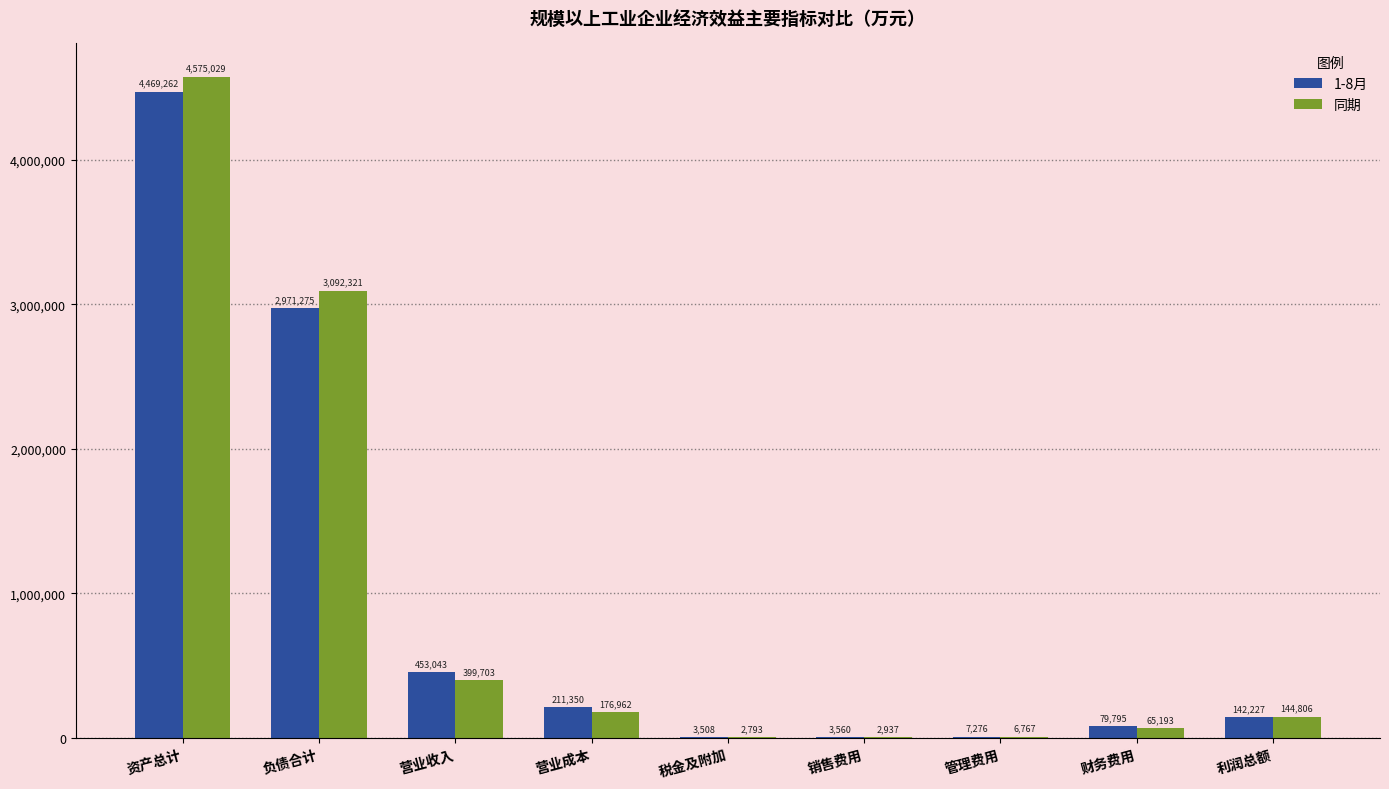

Which series has the largest total across all categories?

同期